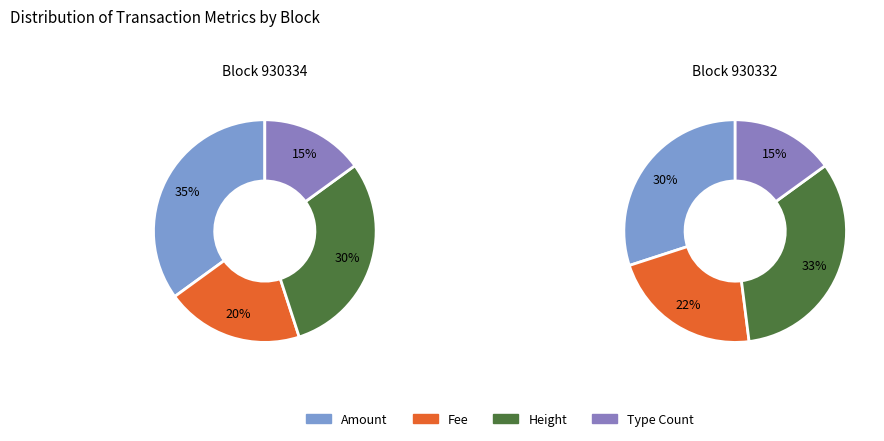

Rank the categories by Fee value from highest to lowest.

1, 0